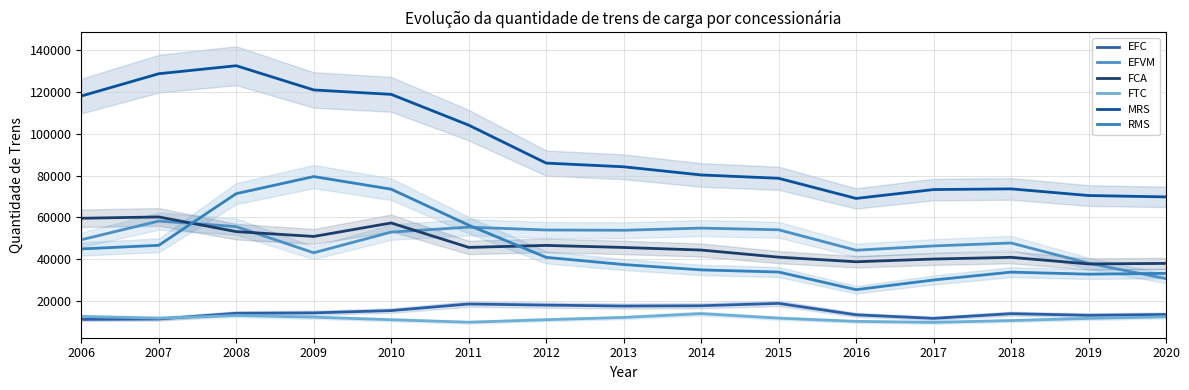

Reading left to right, extract all data points from this chart.

EFC: 11411	11616	14340	14530	15628	18758	18236	17791	17922	19048	13613	11915	14154	13375	13770
EFVM: 49389	58293	55657	43182	53031	55392	54038	53905	54942	54136	44391	46439	47844	38193	30865
FCA: 59632	60262	53260	50957	57392	45742	46686	45713	44479	41092	38894	40194	41011	37861	38110
FTC: 12817	12010	13285	12491	11255	10071	11272	12343	14168	12015	10464	10003	10859	11903	12646
MRS: 117884	128527	132341	120799	118684	104023	85925	84166	80276	78687	69083	73311	73639	70470	69810
RMS: 45009	46736	71370	79502	73493	56345	40993	37569	35020	33996	25595	30206	33949	32983	33375